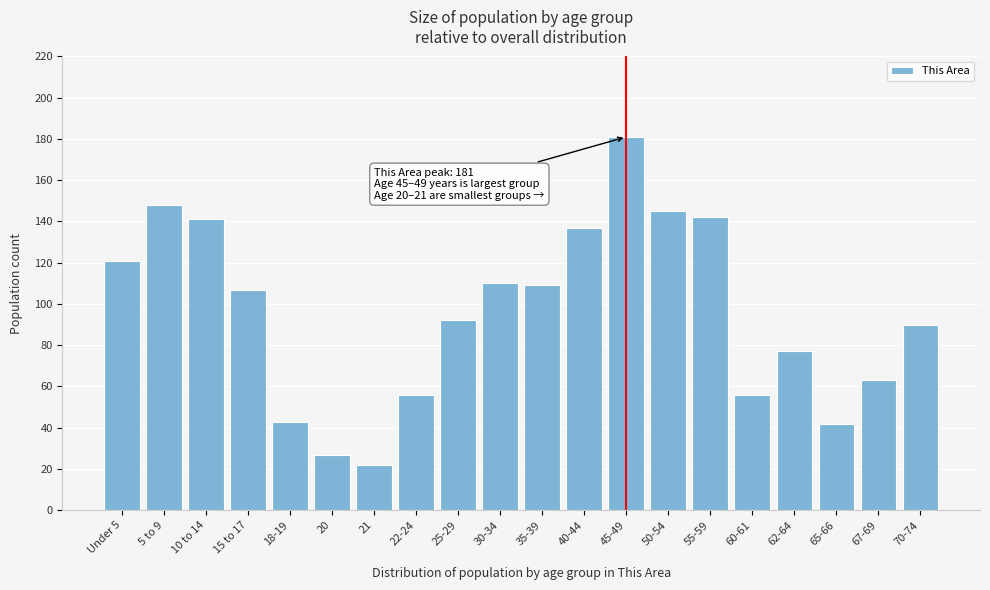

Reading left to right, list all the values displayed in this chart.

Under 5=121	5 to 9=148	10 to 14=141	15 to 17=107	18-19=43	20=27	21=22	22-24=56	25-29=92	30-34=110	35-39=109	40-44=137	45-49=181	50-54=145	55-59=142	60-61=56	62-64=77	65-66=42	67-69=63	70-74=90